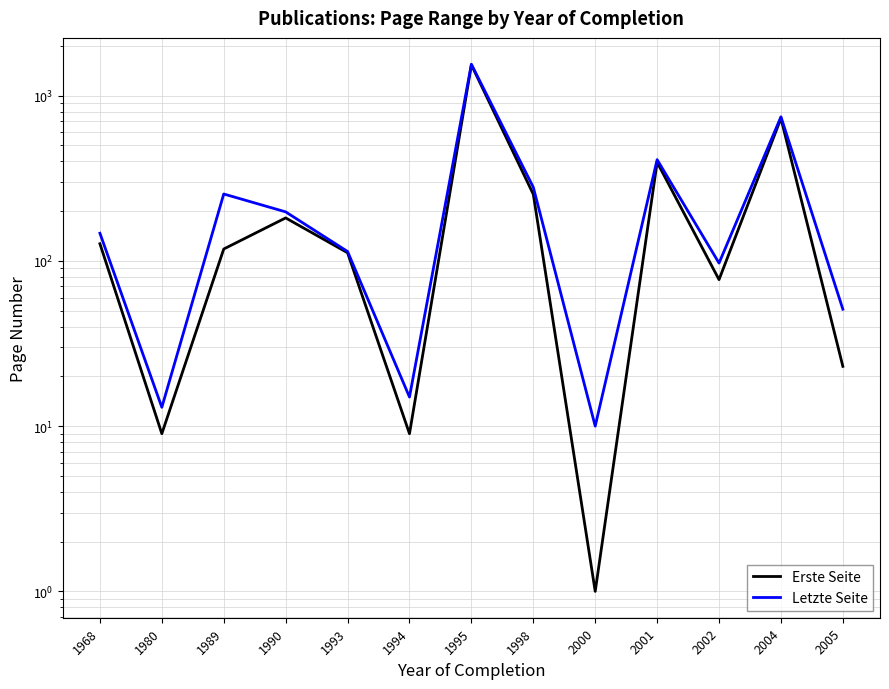

Does the chart have visible grid lines?

Yes